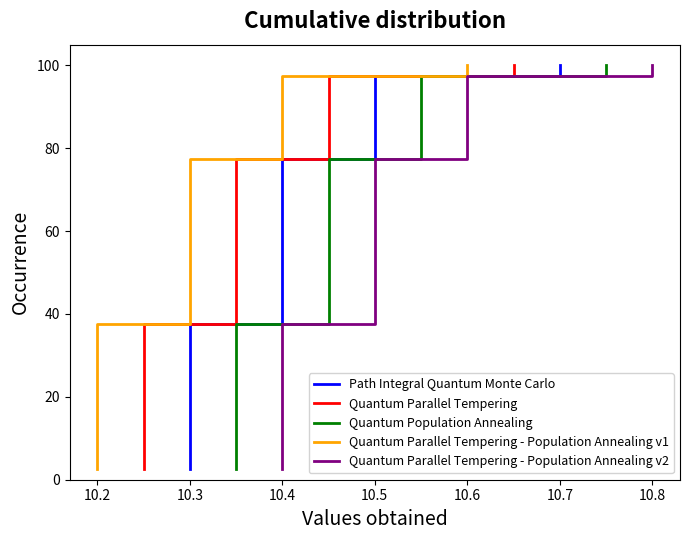

What is the difference between the maximum and minimum values in the Quantum Population Annealing series?

97.5